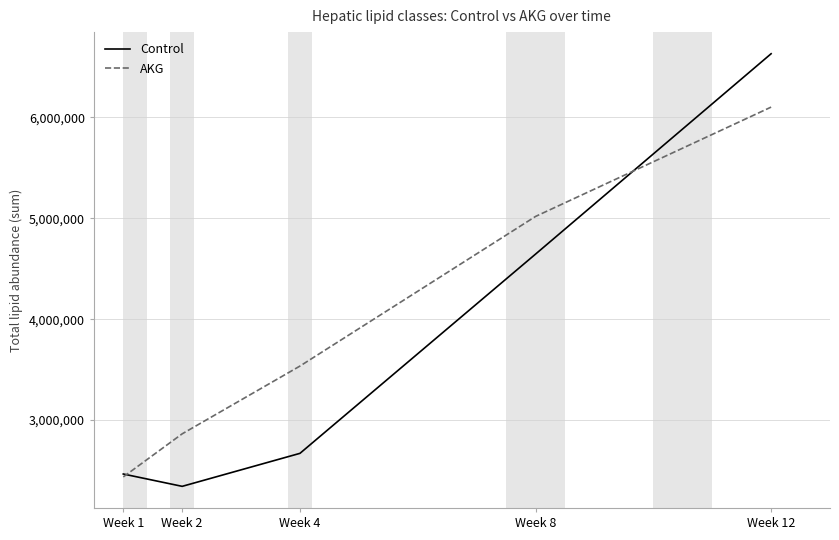

Which category has the lowest value in the Control series?

Week 2